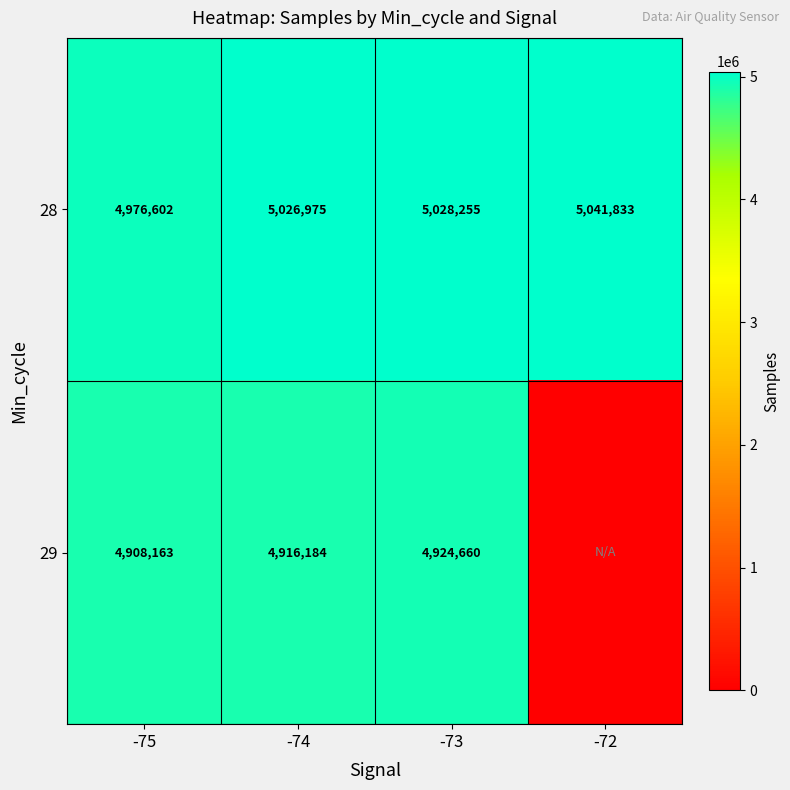

What is the difference between the maximum and minimum values in the 28 series?

65231